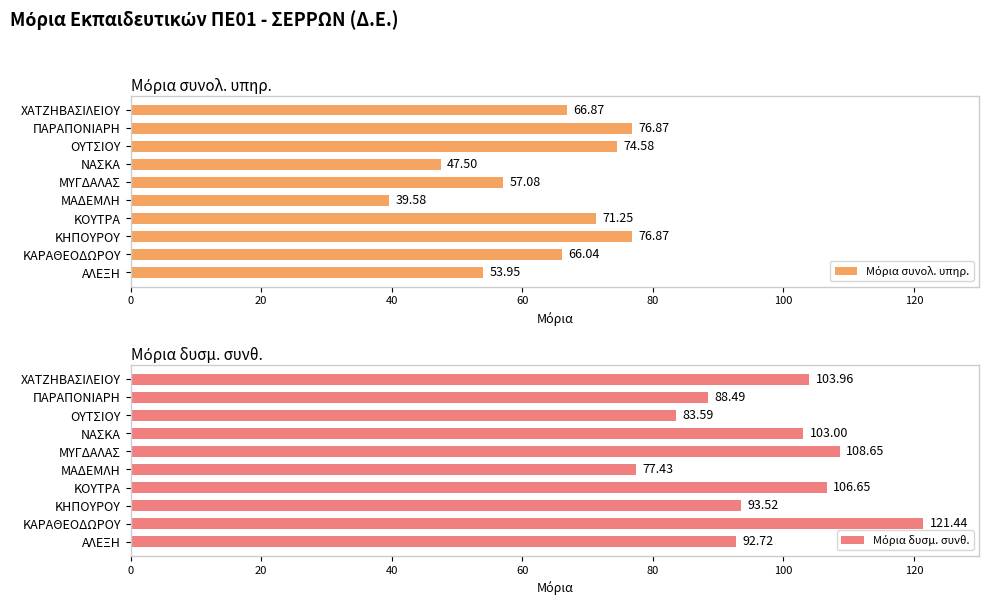

Which series has the largest range (max minus min)?

Μόρια δυσμ. συνθ.